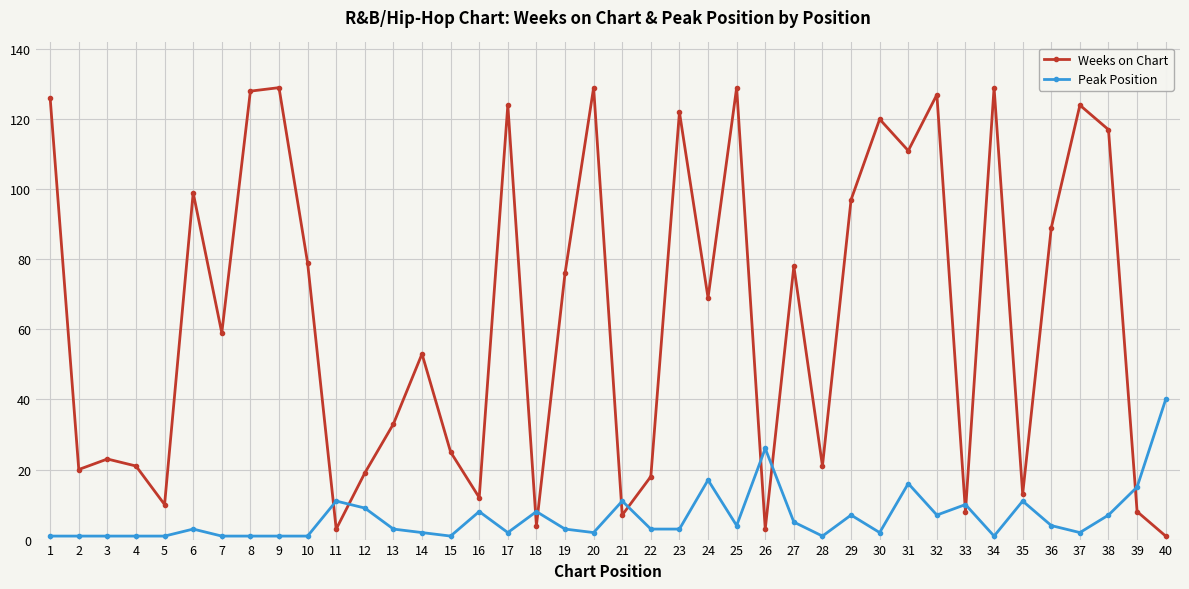

Reading right to left, what are all the values shown in this chart?

Weeks on Chart: 40=1	39=8	38=117	37=124	36=89	35=13	34=129	33=8	32=127	31=111	30=120	29=97	28=21	27=78	26=3	25=129	24=69	23=122	22=18	21=7	20=129	19=76	18=4	17=124	16=12	15=25	14=53	13=33	12=19	11=3	10=79	9=129	8=128	7=59	6=99	5=10	4=21	3=23	2=20	1=126
Peak Position: 40=40	39=15	38=7	37=2	36=4	35=11	34=1	33=10	32=7	31=16	30=2	29=7	28=1	27=5	26=26	25=4	24=17	23=3	22=3	21=11	20=2	19=3	18=8	17=2	16=8	15=1	14=2	13=3	12=9	11=11	10=1	9=1	8=1	7=1	6=3	5=1	4=1	3=1	2=1	1=1